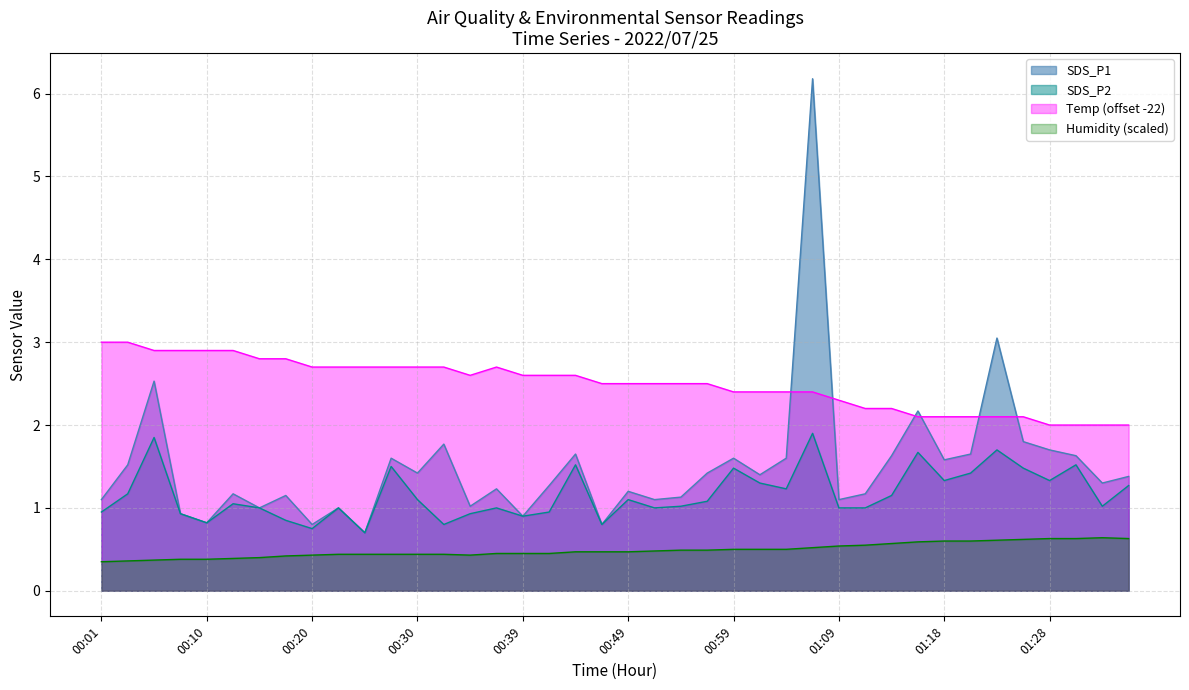

How many interior local valleys does the SDS_P1 series have?

13